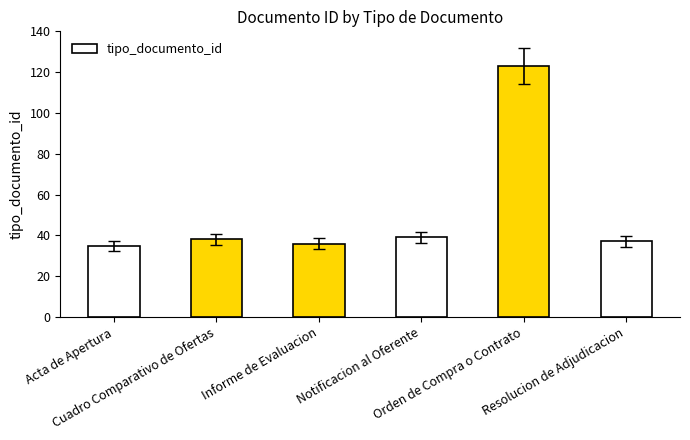

What is the smallest value displayed?

35